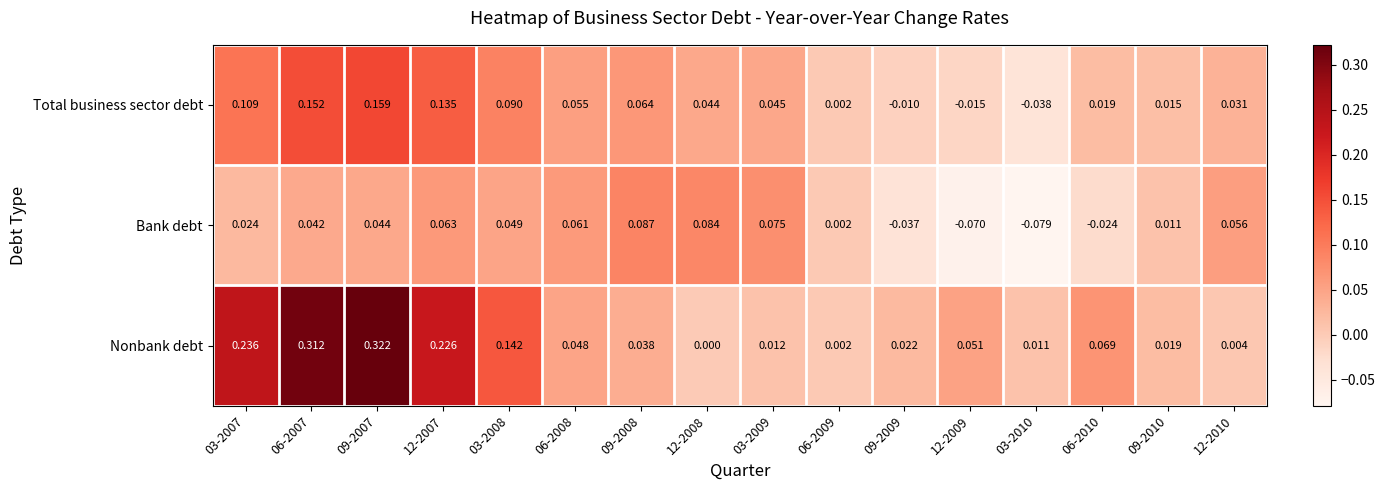

Between 12-2007 and 03-2009, which series saw the biggest shift?

Nonbank debt